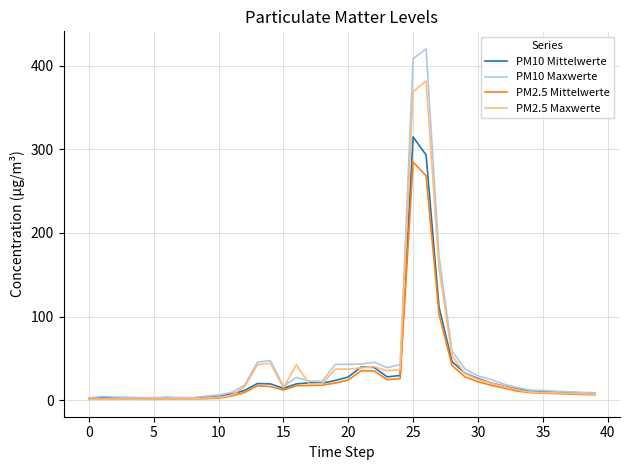

What is the maximum value for PM2.5 Mittelwerte?

284.5